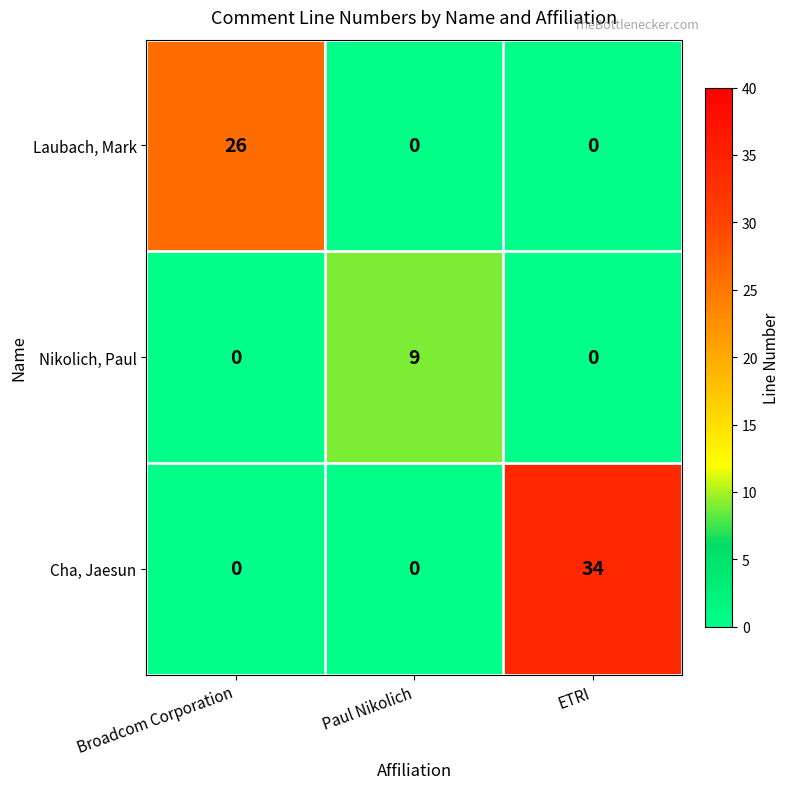

At how many categories does at least one series exceed 32?

1